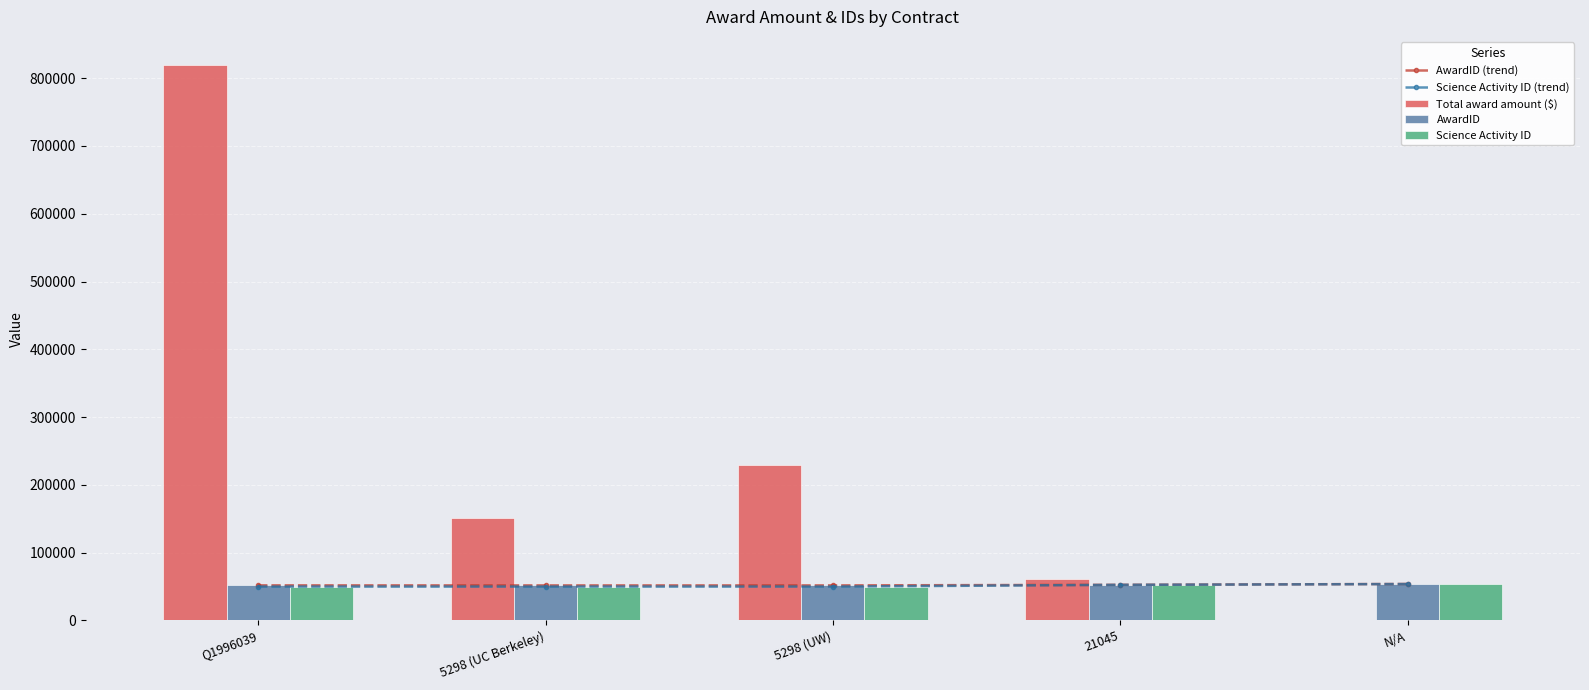

What is the label of the 1st bar from the right?

N/A